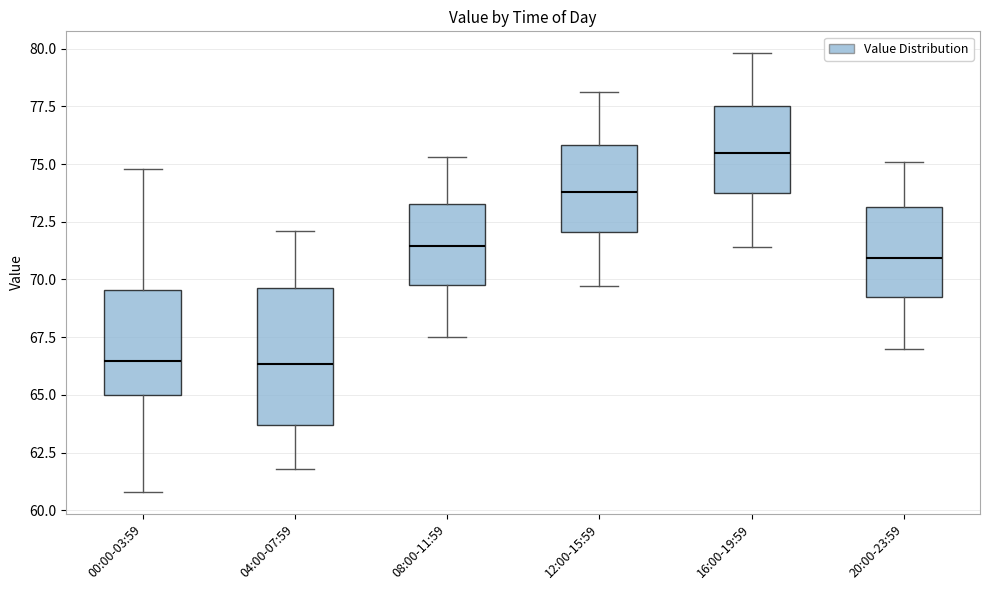

Reading left to right, transcribe this box plot: for each box, give where its median line is, the range the box spans, and where its two whiskers end, as read against the y-axis. The values are not printed on the chart, so give them approximately, as read against the axis.

00:00-03:59: median 66.5, box 65.0 to 69.5, whiskers 61.0 to 75.0
04:00-07:59: median 66.5, box 63.5 to 69.5, whiskers 62.0 to 72.0
08:00-11:59: median 71.5, box 70.0 to 73.5, whiskers 67.5 to 75.5
12:00-15:59: median 74.0, box 72.0 to 76.0, whiskers 69.5 to 78.0
16:00-19:59: median 75.5, box 74.0 to 77.5, whiskers 71.5 to 80.0
20:00-23:59: median 71.0, box 69.5 to 73.0, whiskers 67.0 to 75.0